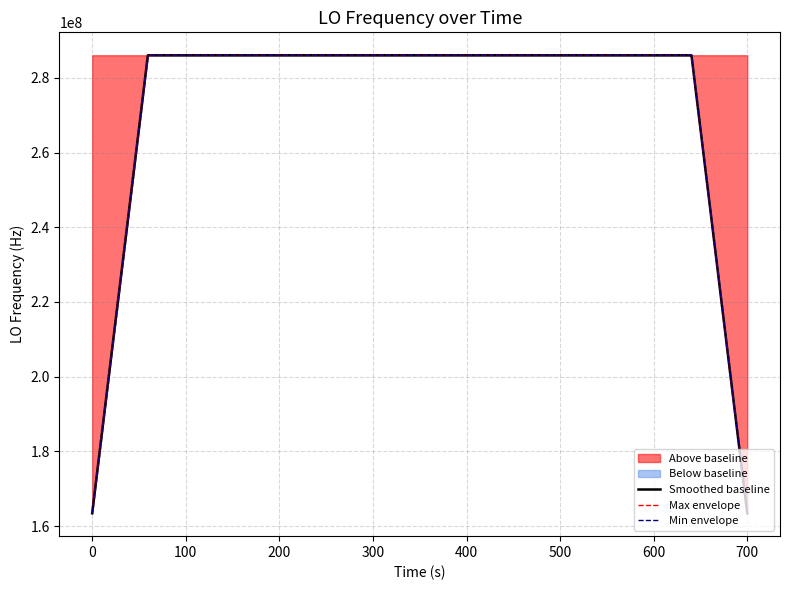

What is the maximum value for Max envelope?

286047005.1